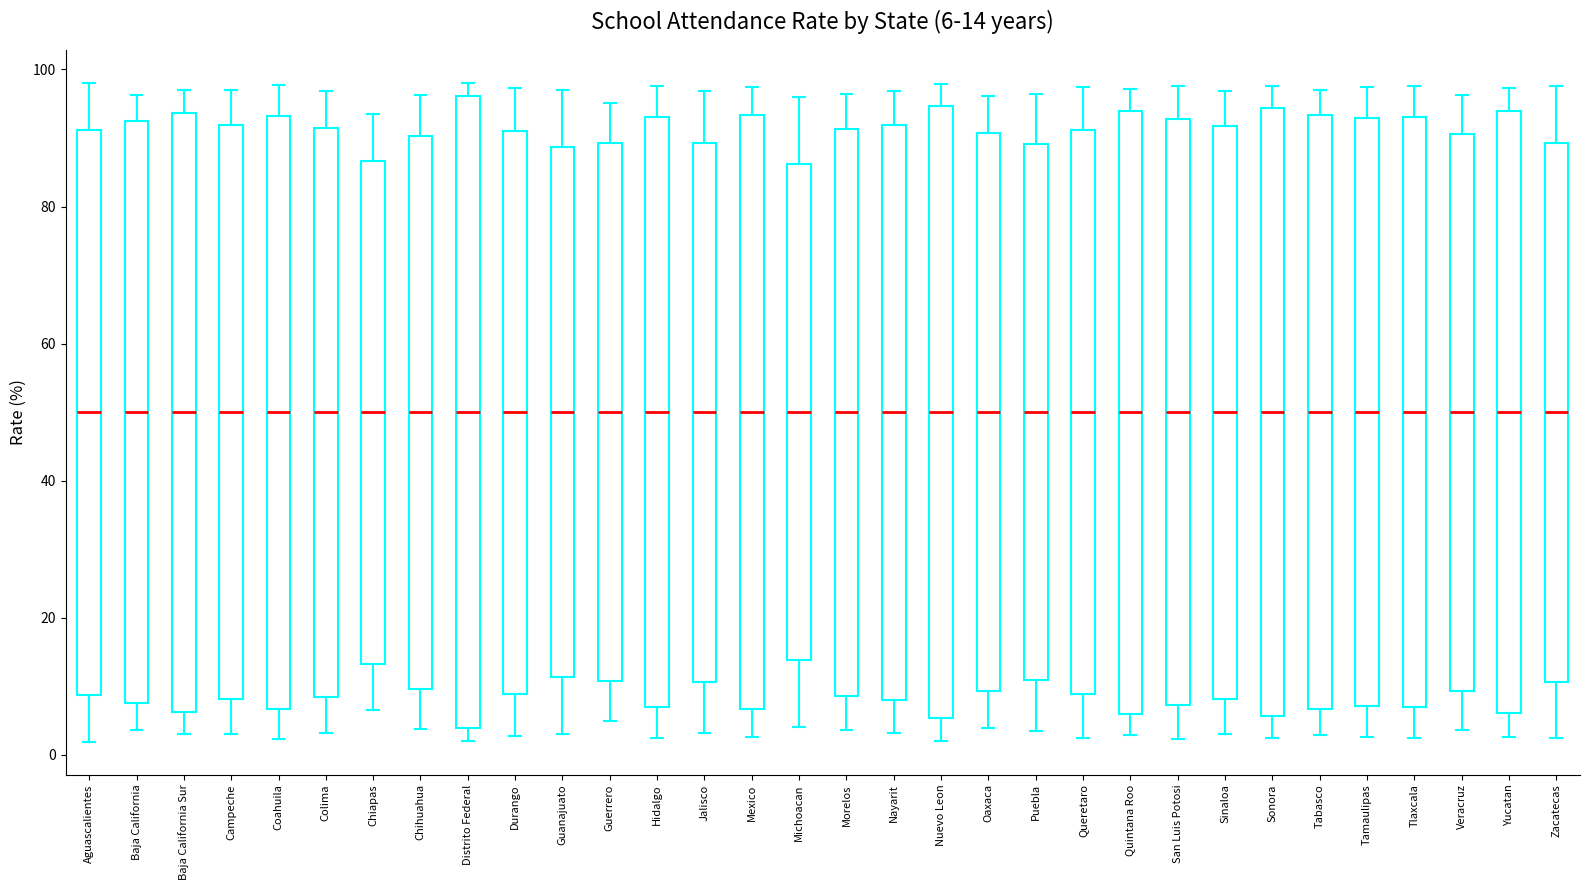

Comparing the boxes themselves (not the whiskers), which one is the tallest?

Distrito Federal